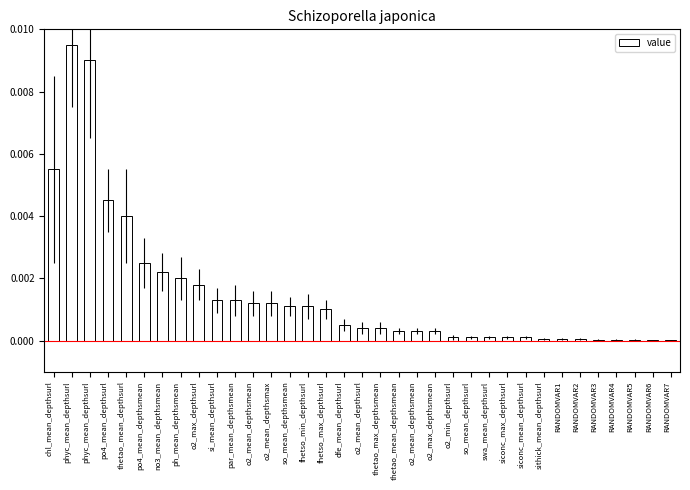

Reading left to right, list all the values displayed in this chart.

chl_mean_depthsurl=0.0	phyc_mean_depthsurl=0.0	phyc_mean_depthsurl=0.0	po4_mean_depthsurl=0.0	thetao_mean_depthsurl=0.0	po4_mean_depthsmean=0.0	no3_mean_depthsmean=0.0	ph_mean_depthsmean=0.0	o2_max_depthsurl=0.0	si_mean_depthsurl=0.0	par_mean_depthsmean=0.0	o2_mean_depthsmean=0.0	o2_mean_depthsmax=0.0	so_mean_depthsmean=0.0	fhetso_min_depthsurl=0.0	fhetso_max_depthsurl=0.0	dfe_mean_depthsurl=0.0	o2_mean_depthsurl=0.0	thetao_max_depthsmean=0.0	thetao_mean_depthsmean=0.0	o2_mean_depthsmean=0.0	o2_max_depthsmean=0.0	o2_min_depthsurl=0.0	so_mean_depthsurl=0.0	swa_mean_depthsurl=0.0	siconc_max_depthsurl=0.0	siconc_mean_depthsurl=0.0	sithick_mean_depthsurl=0.0	RANDOMVAR1=0.0	RANDOMVAR2=0.0	RANDOMVAR3=0.0	RANDOMVAR4=0.0	RANDOMVAR5=0.0	RANDOMVAR6=0.0	RANDOMVAR7=0.0